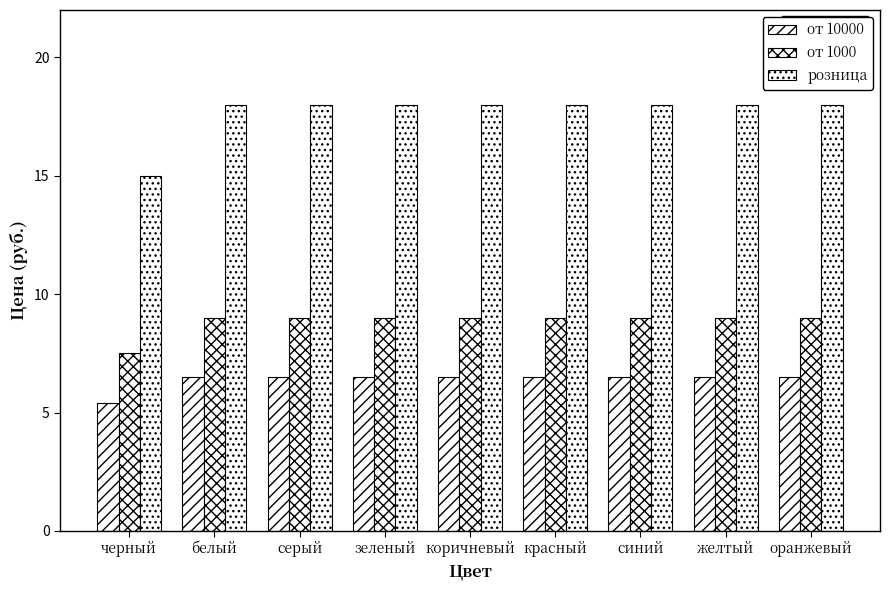

The от 10000 series shows 2.1 at коричневый. True or false?

False